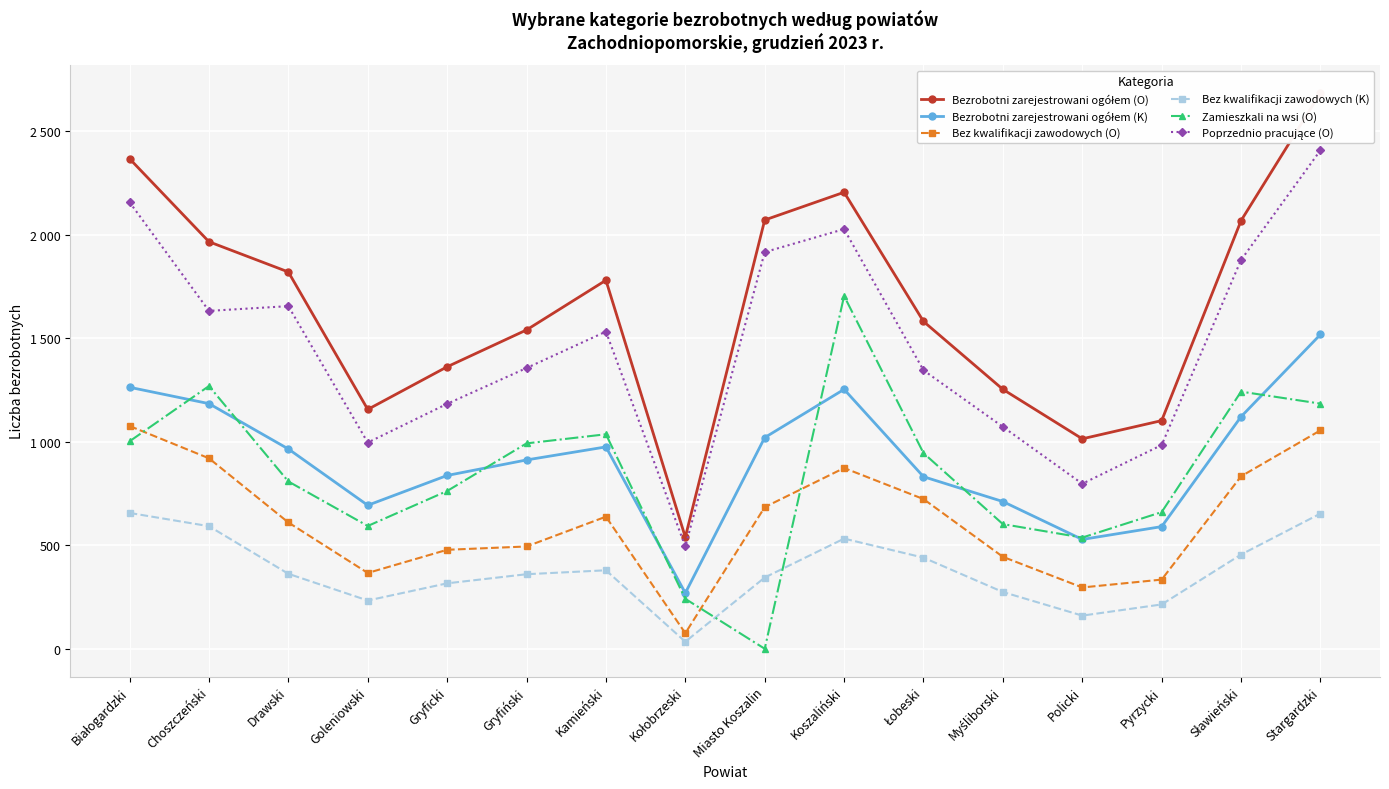

At how many categories does at least one series exceed 1109?

13